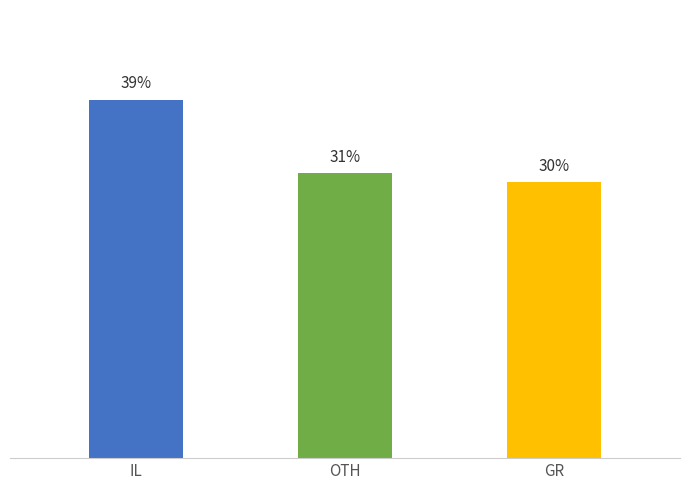

What is the label of the 1st bar from the right?

GR